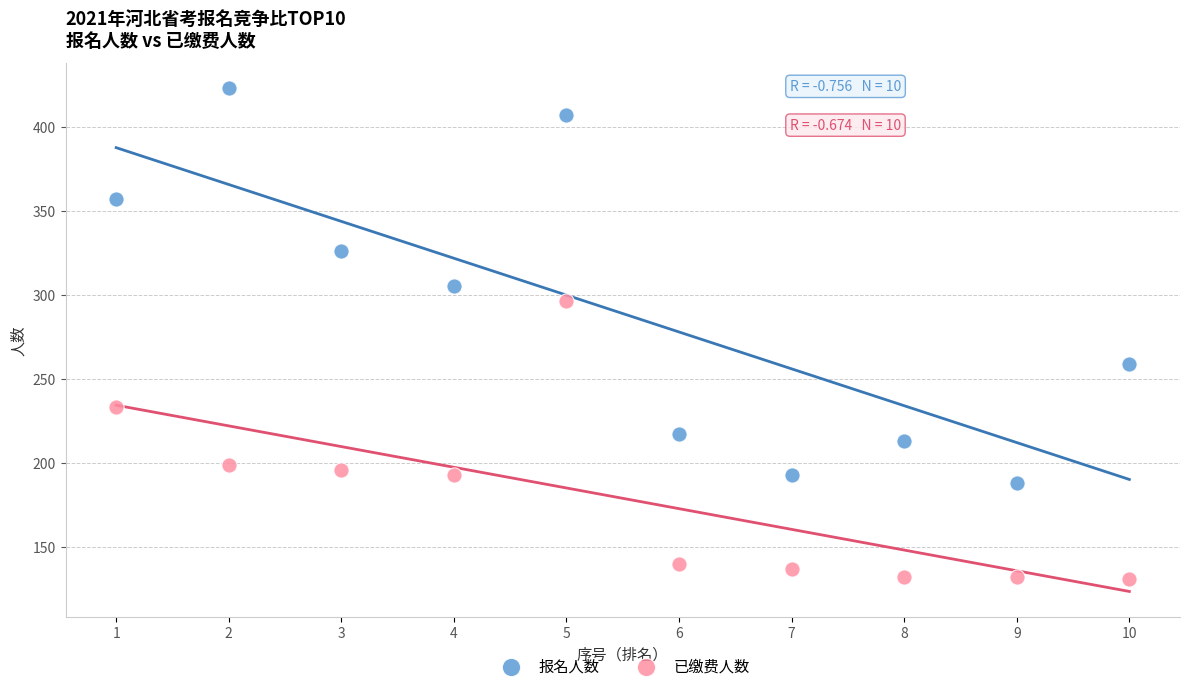

What is the X range (max minus min) for the scatter plot?

9